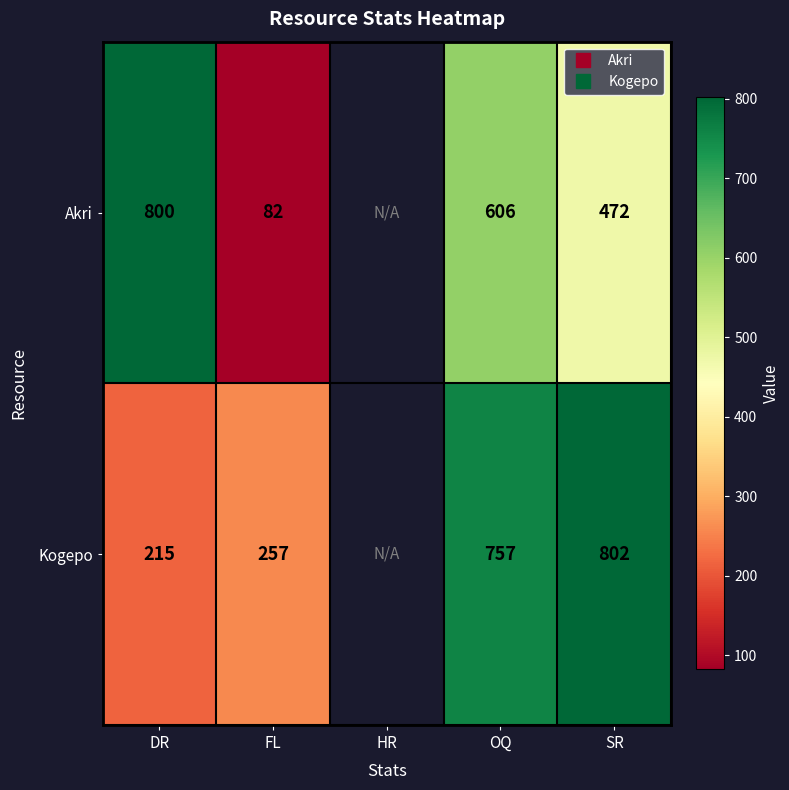

What is the maximum value shown in the chart?

802.0